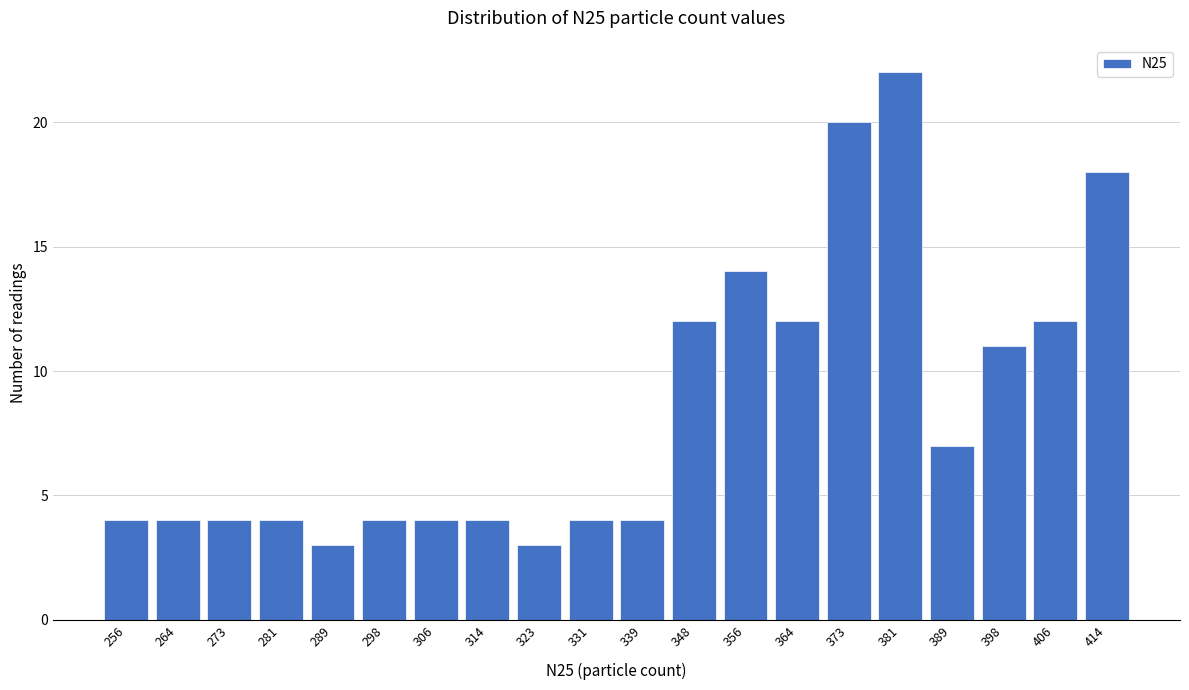

Reading right to left, extract all data points from this chart.

414=18	406=12	398=11	389=7	381=22	373=20	364=12	356=14	348=12	339=4	331=4	323=3	314=4	306=4	298=4	289=3	281=4	273=4	264=4	256=4